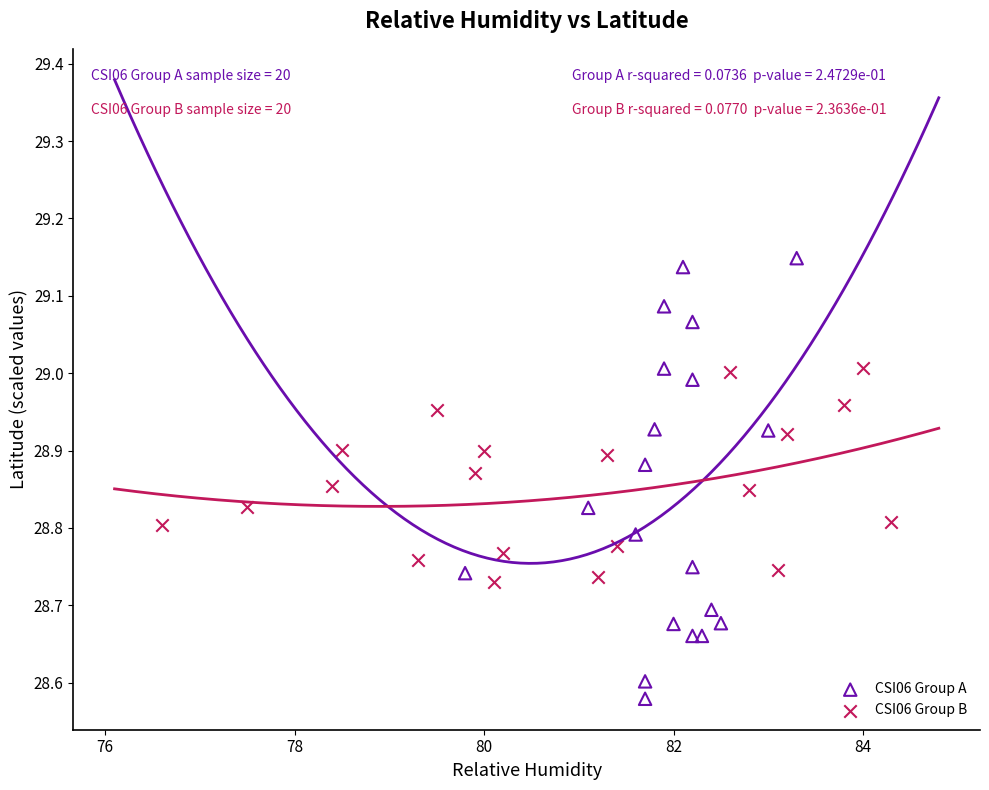

Which series contains the lowest Y value?

CSI06 Group A